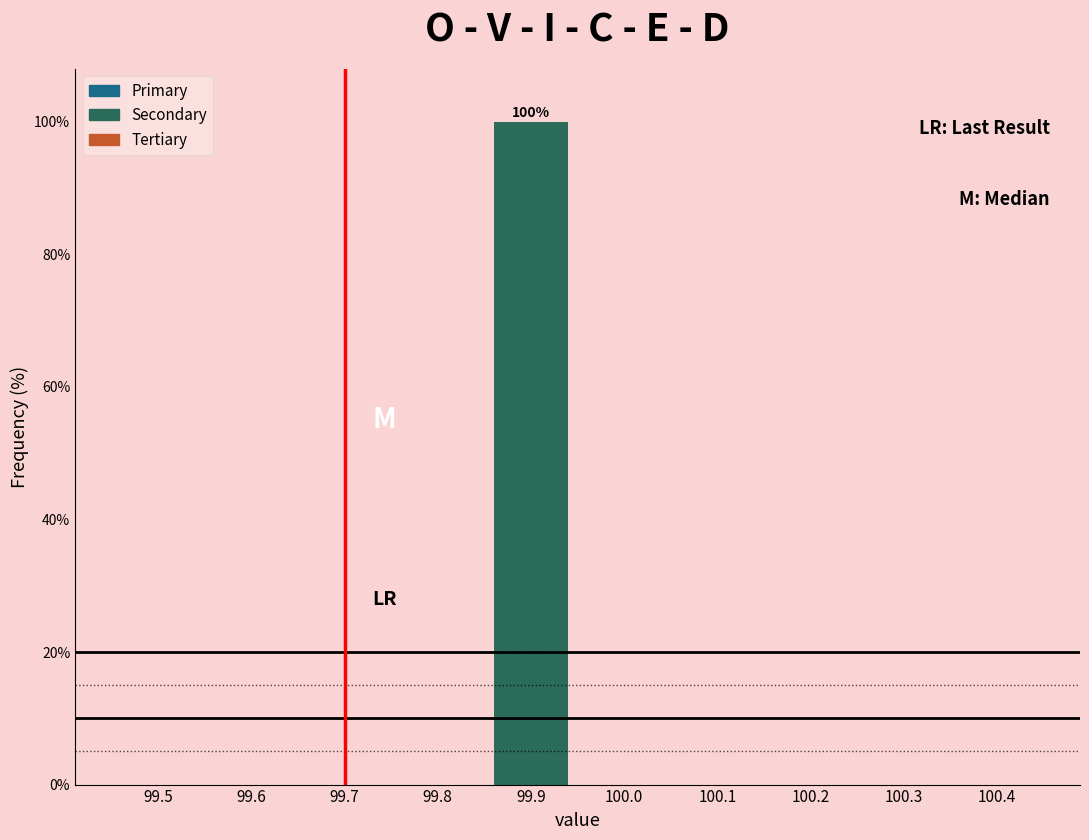

Reading left to right, what are all the values shown in this chart?

99.5=0	99.6=0	99.7=0	99.8=0	99.9=100	100.0=0	100.1=0	100.2=0	100.3=0	100.4=0